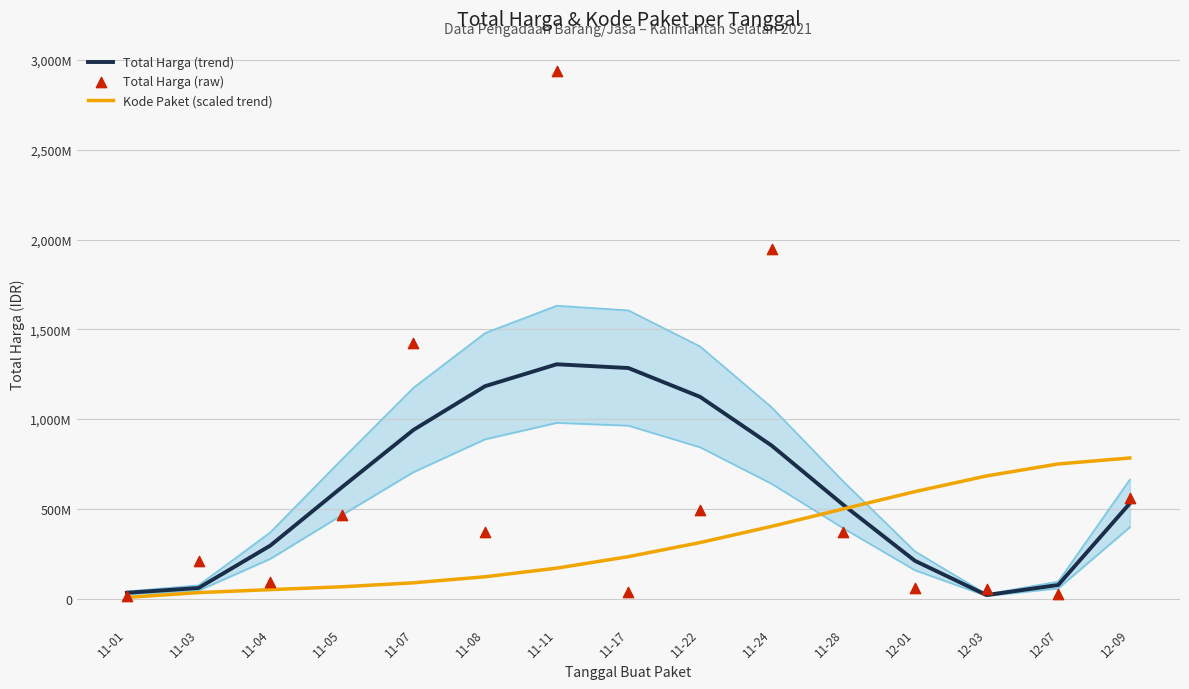

What is the total value across all series at 11-05?

1149441381.1